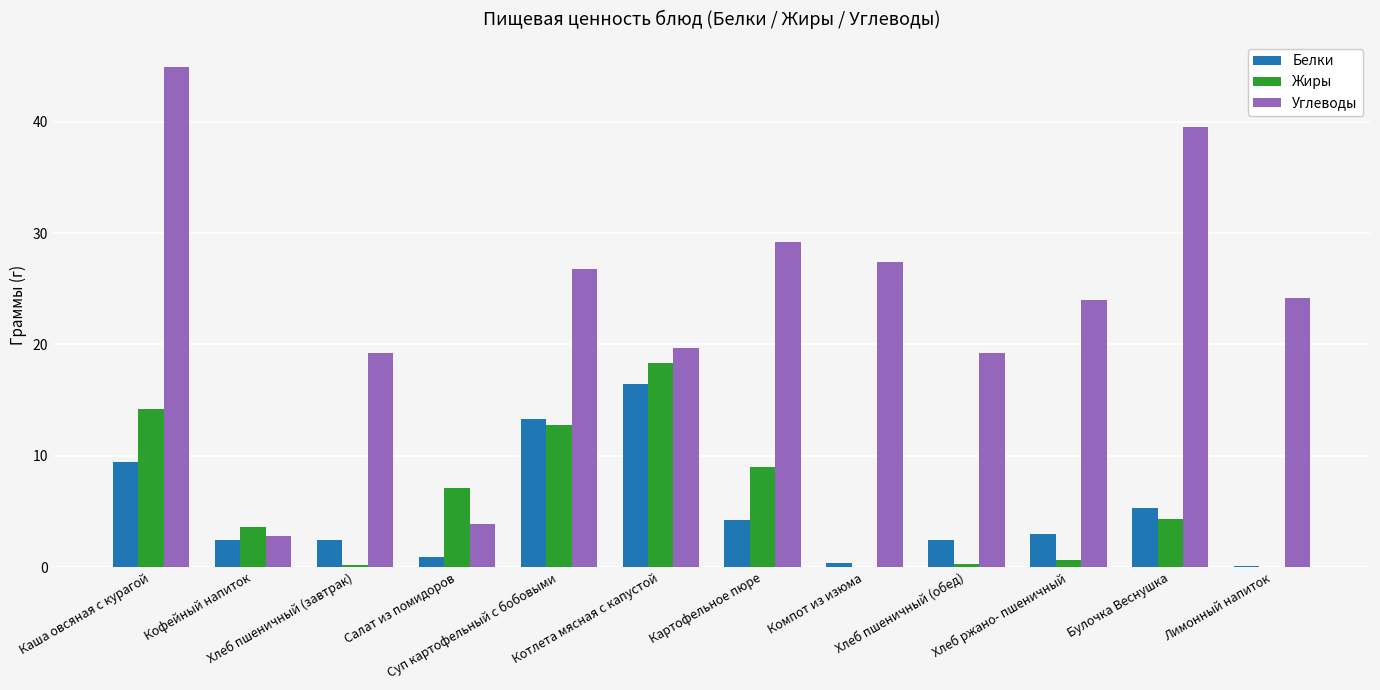

Rank the series at Картофельное пюре from lowest to highest value.

Белки, Жиры, Углеводы